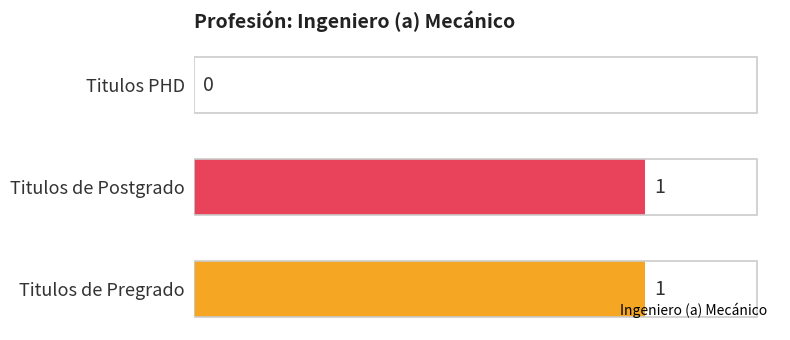

Approximately how many times larger is the value at Titulos de Postgrado compared to Titulos de Pregrado?

1.0